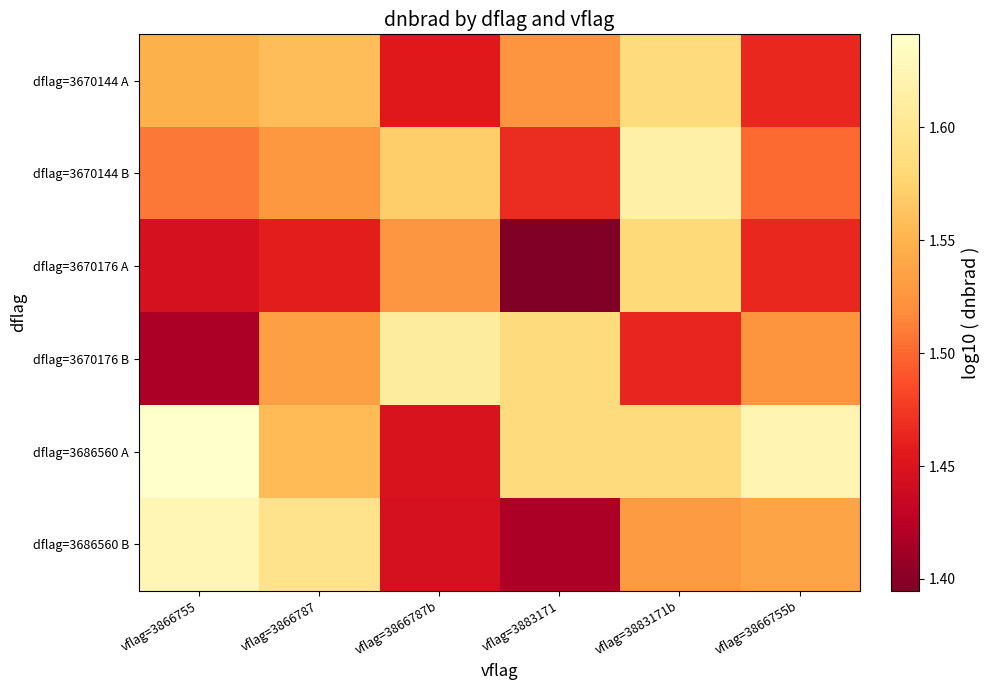

At vflag=3866755, list the series in order from largest to smallest.

dflag=3686560 A, dflag=3686560 B, dflag=3670144 A, dflag=3670144 B, dflag=3670176 A, dflag=3670176 B